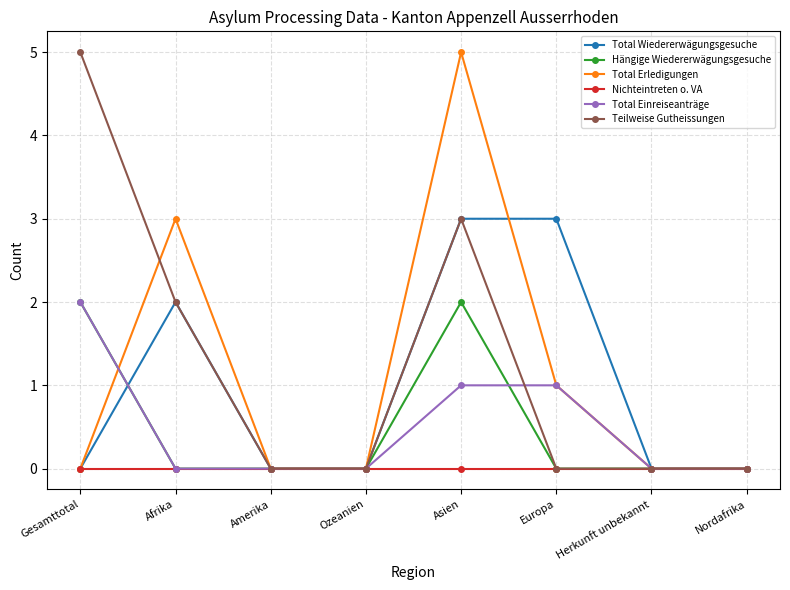

What is the label of the 1st point from the left?

Gesamttotal